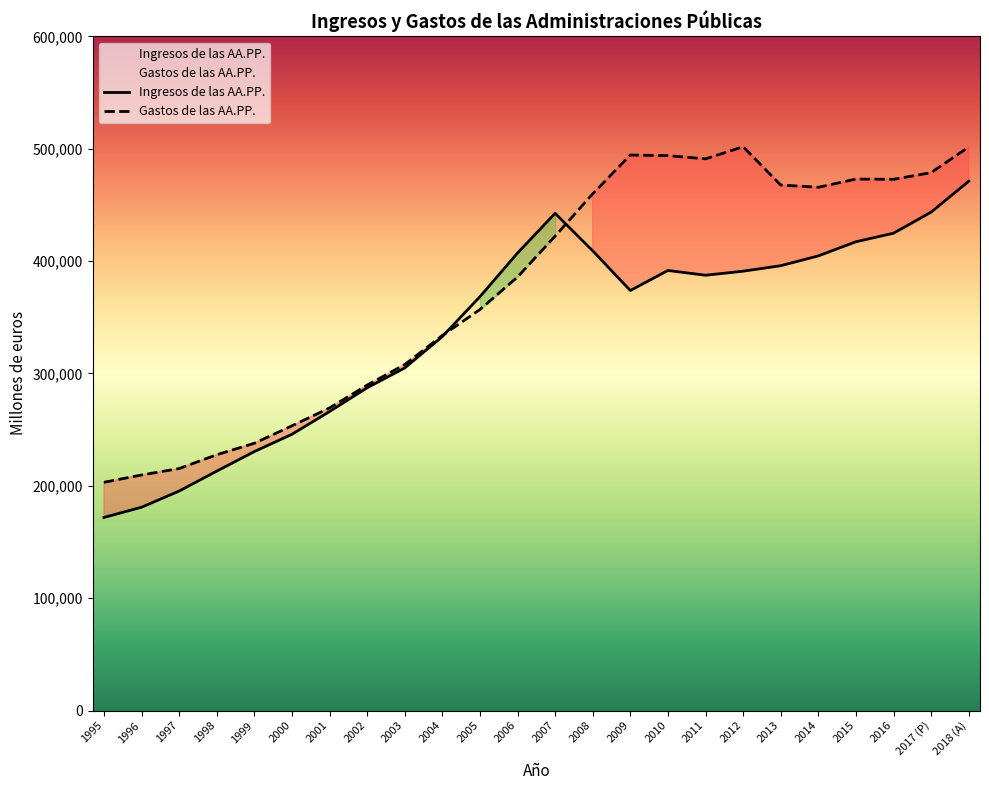

Does the chart display data point markers on the line(s)?

No